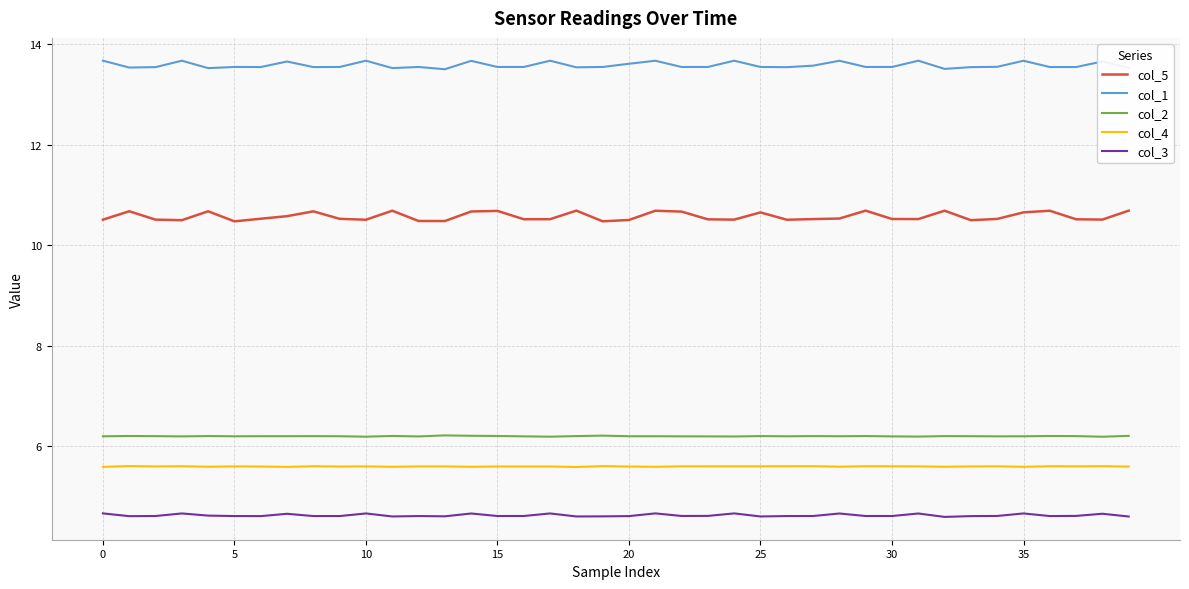

True or false: col_1 and col_3 cross at least once.

False